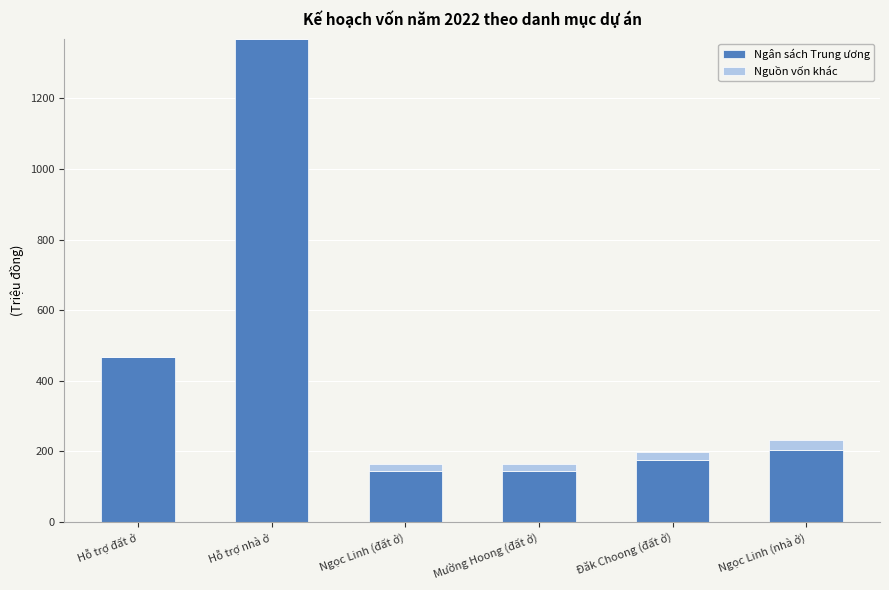

What is the maximum value for Ngân sách Trung ương?

1369.0